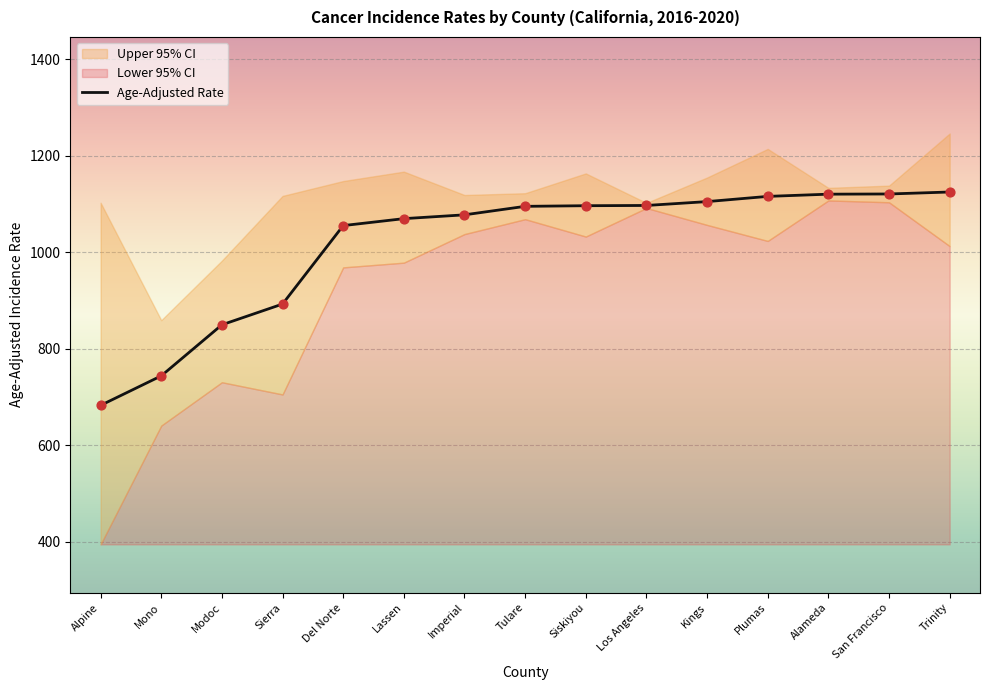

Between San Francisco and Modoc, which is larger?

San Francisco